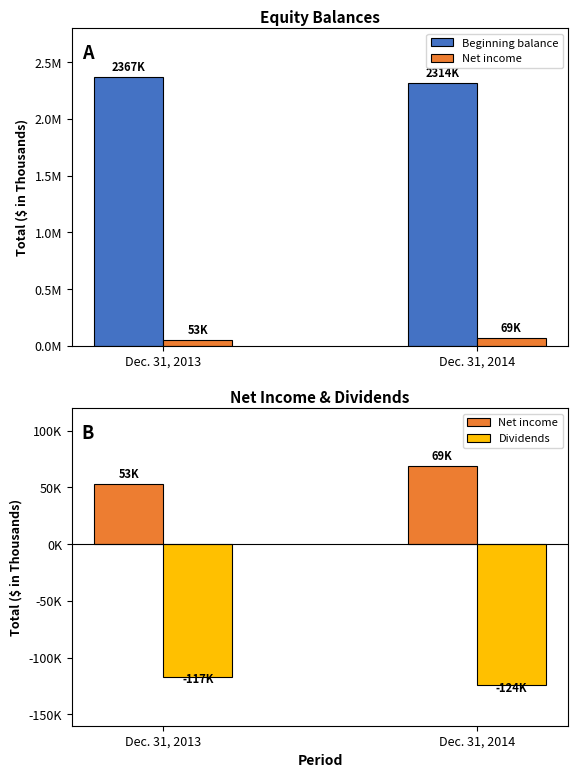

Count the number of categories in the chart.

2